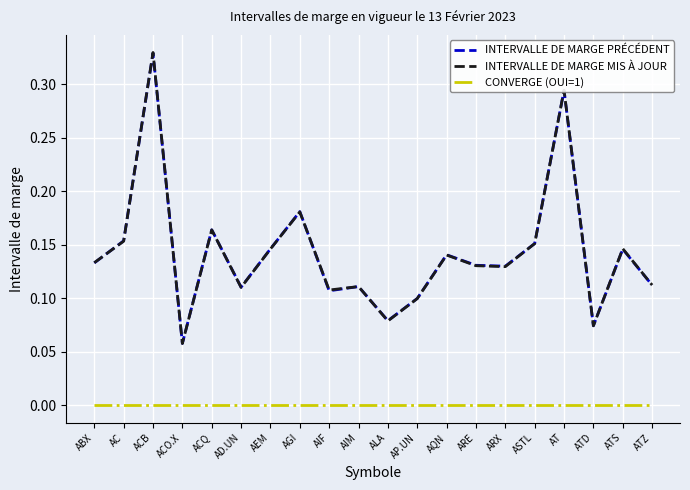

At which category is the sum across all series the highest?

ACB